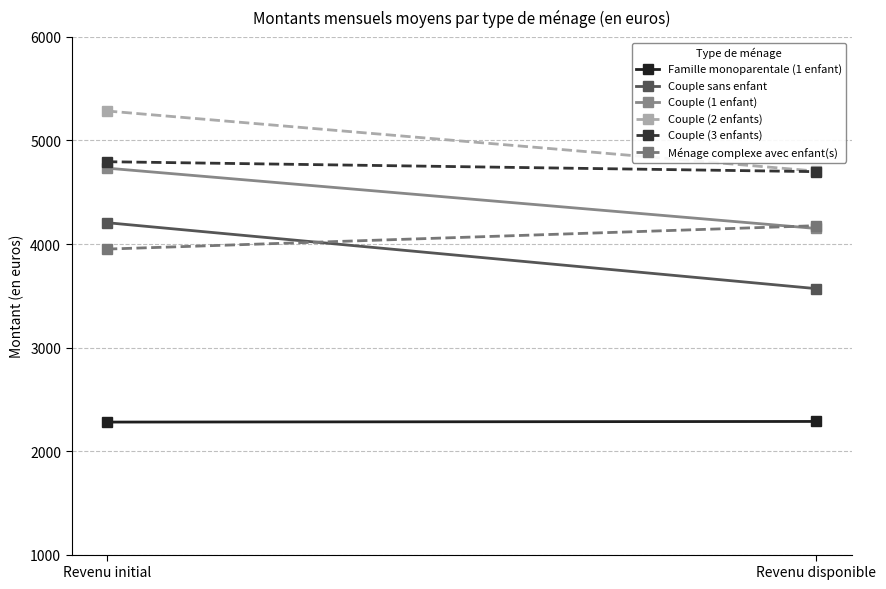

What are all the series names shown in the legend?

Famille monoparentale (1 enfant), Couple sans enfant, Couple (1 enfant), Couple (2 enfants), Couple (3 enfants), Ménage complexe avec enfant(s)